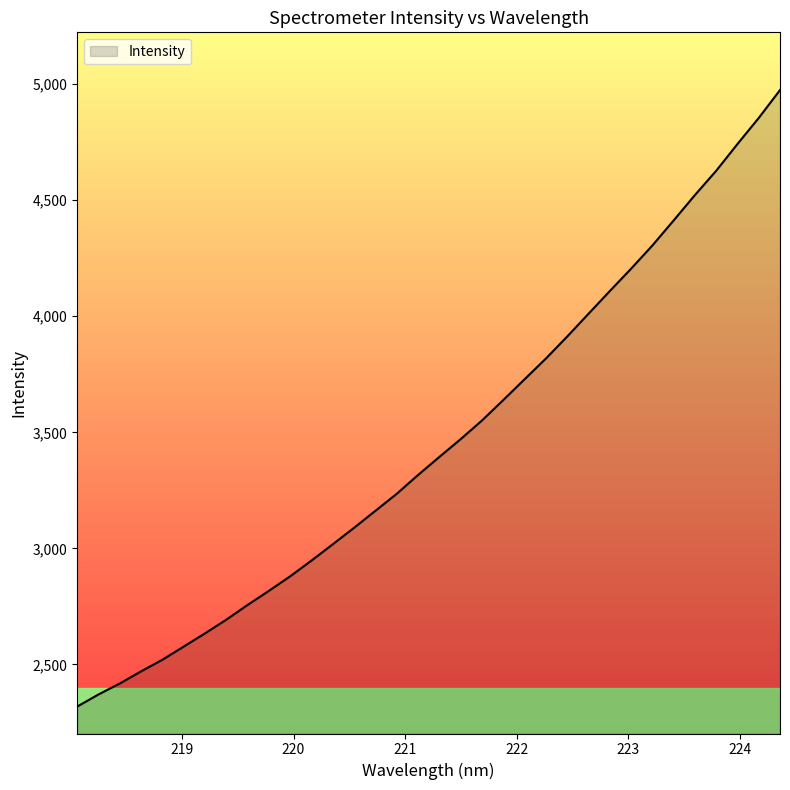

What is the maximum value shown in the chart?

4974.2